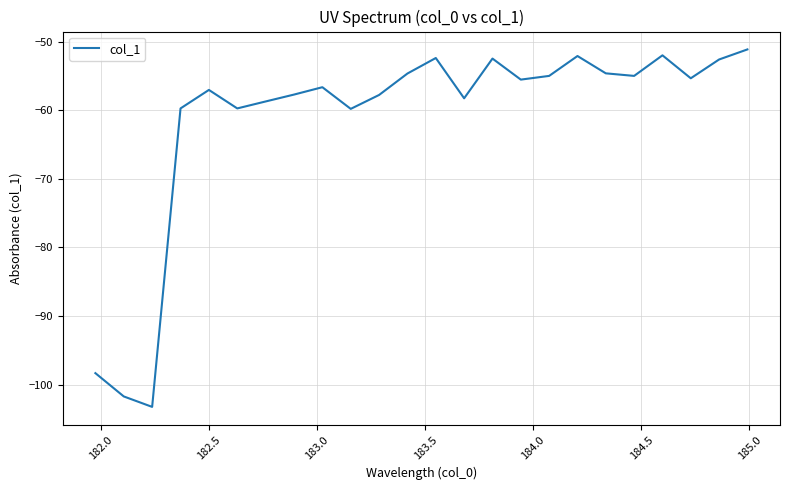

What is the maximum value shown in the chart?

-51.2